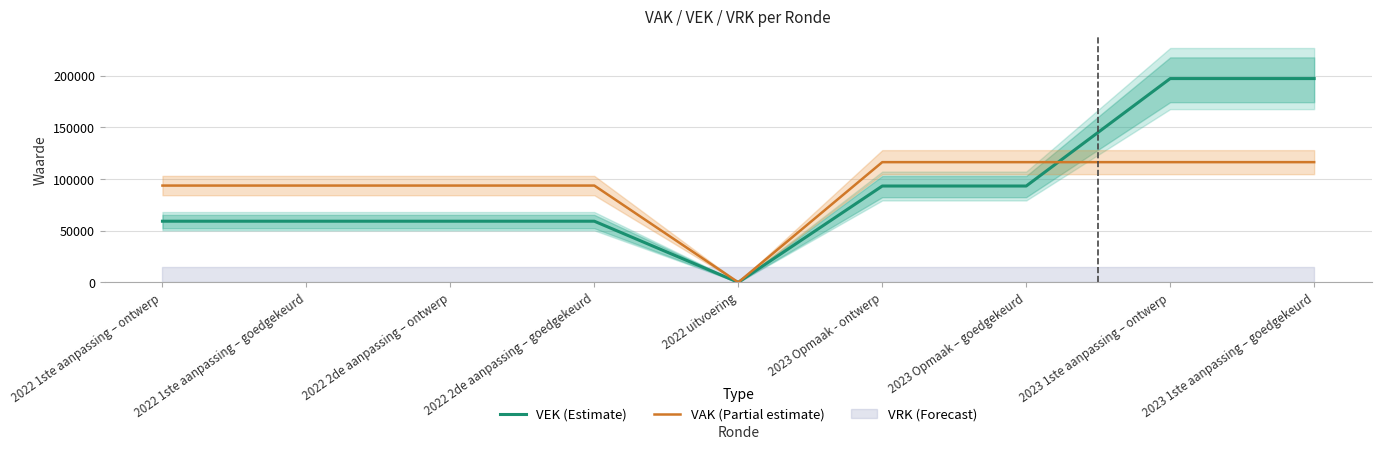

How many values in VAK (Partial estimate) are above zero?

8